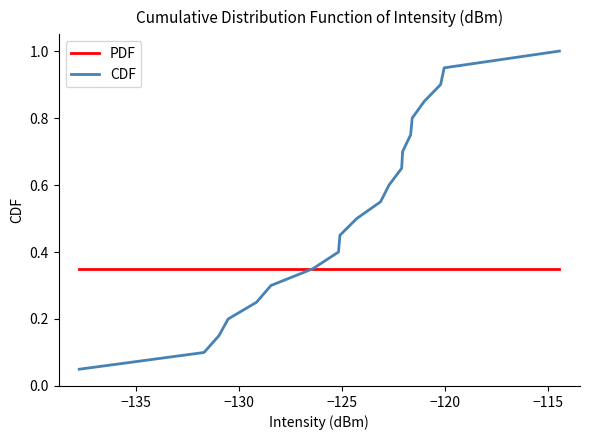

What is the maximum value for CDF?

1.0